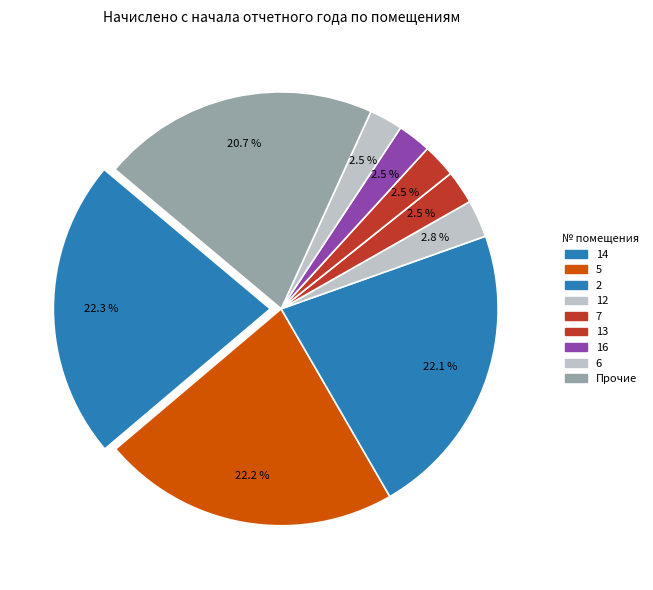

How many slices are in this pie chart?

9